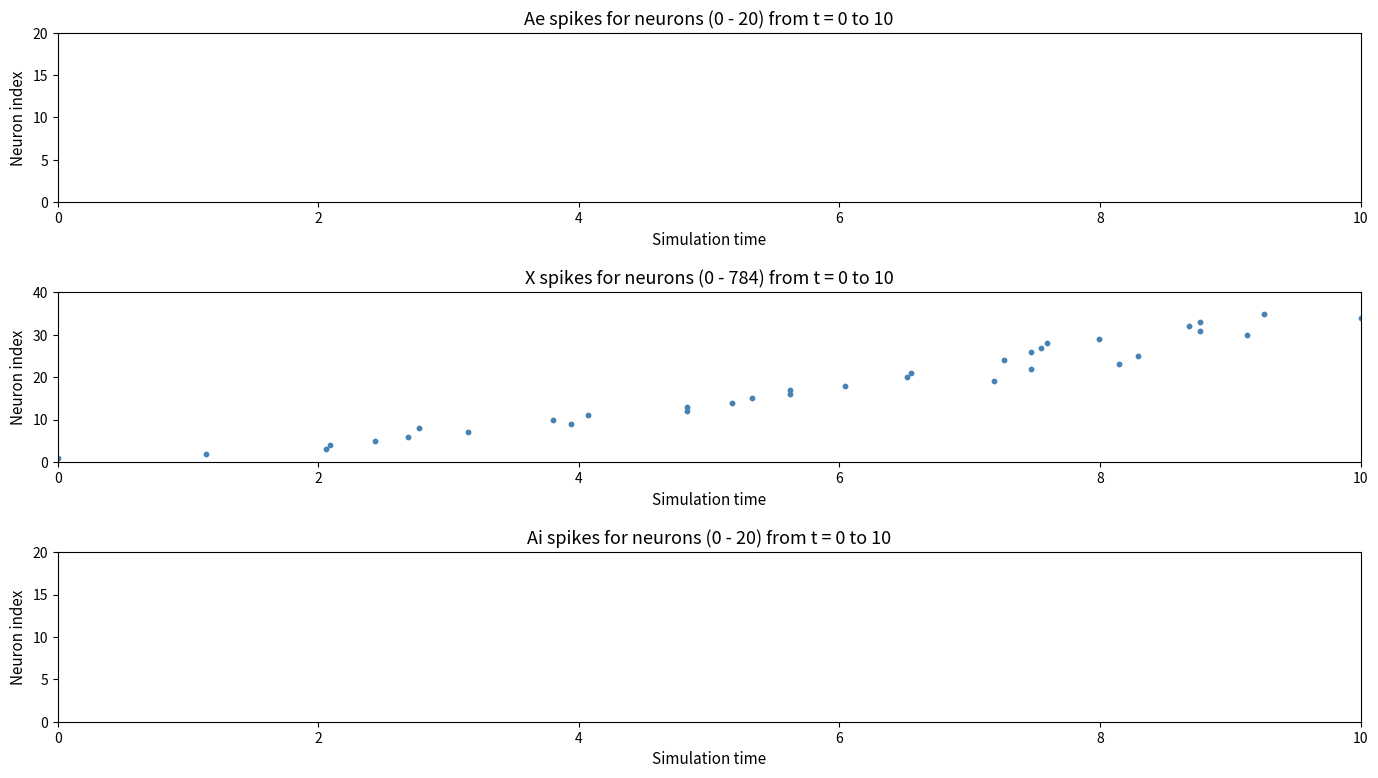

What is the range of Y values (max minus min)?

34